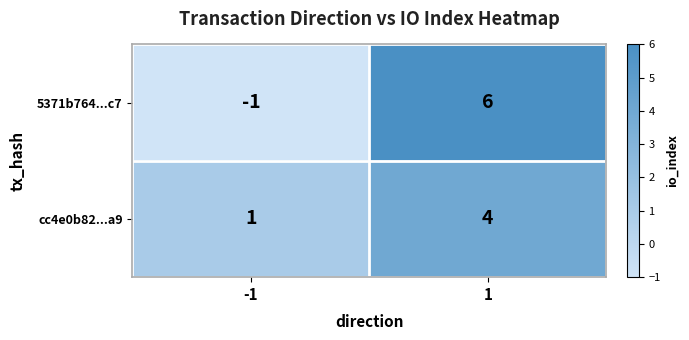

What is the difference between the cc4e0b82...a9 values at 1 and -1?

3